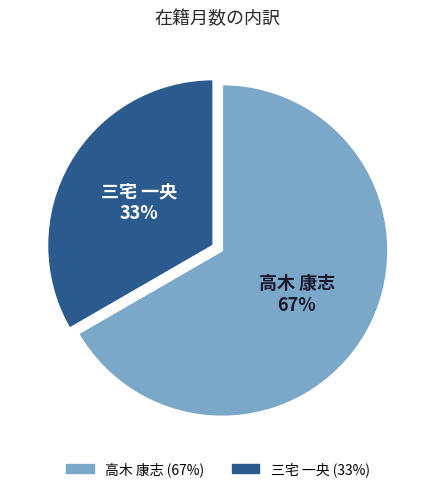

Is there any slice that represents more than half of the pie?

Yes